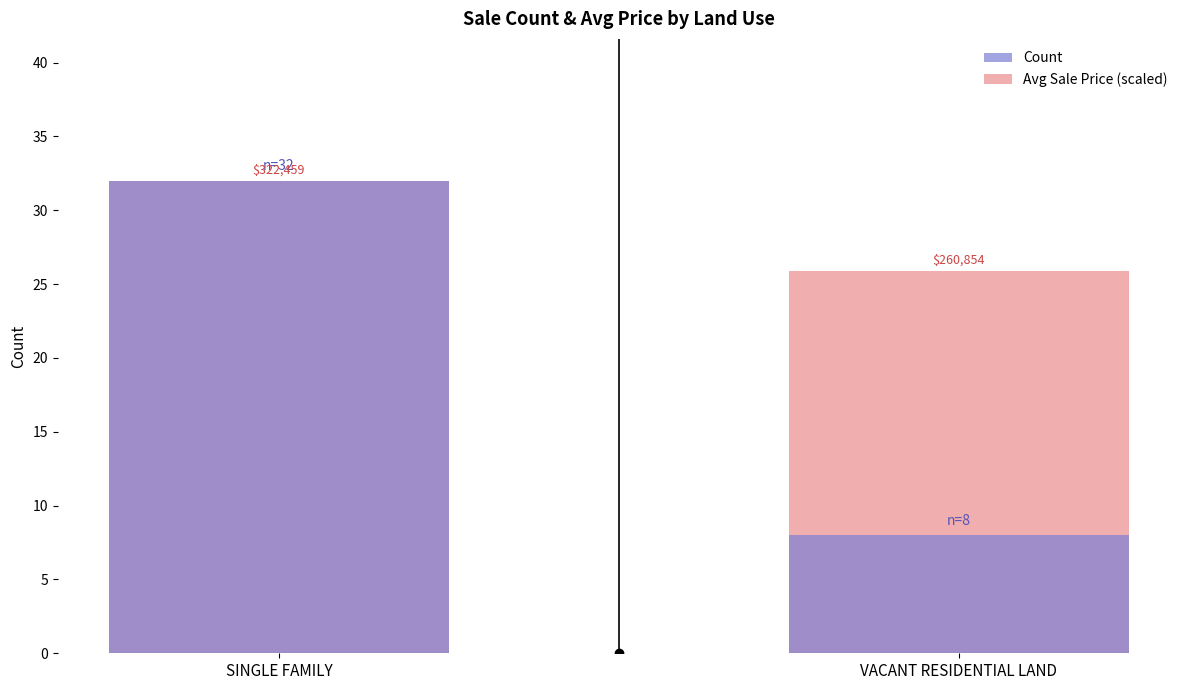

What are all the series names shown in the legend?

Count, Avg Sale Price (scaled)